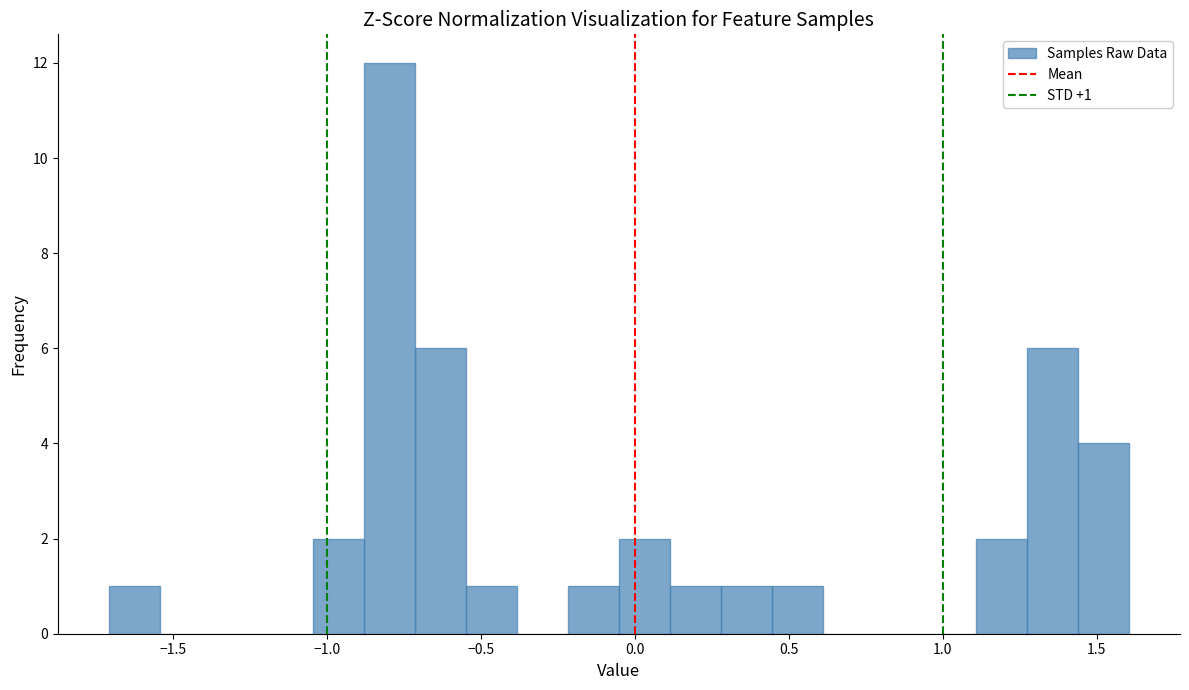

Around what value on the x-axis is the tallest bar? Give the approximate position of its centre, as read against the axis.

-0.80